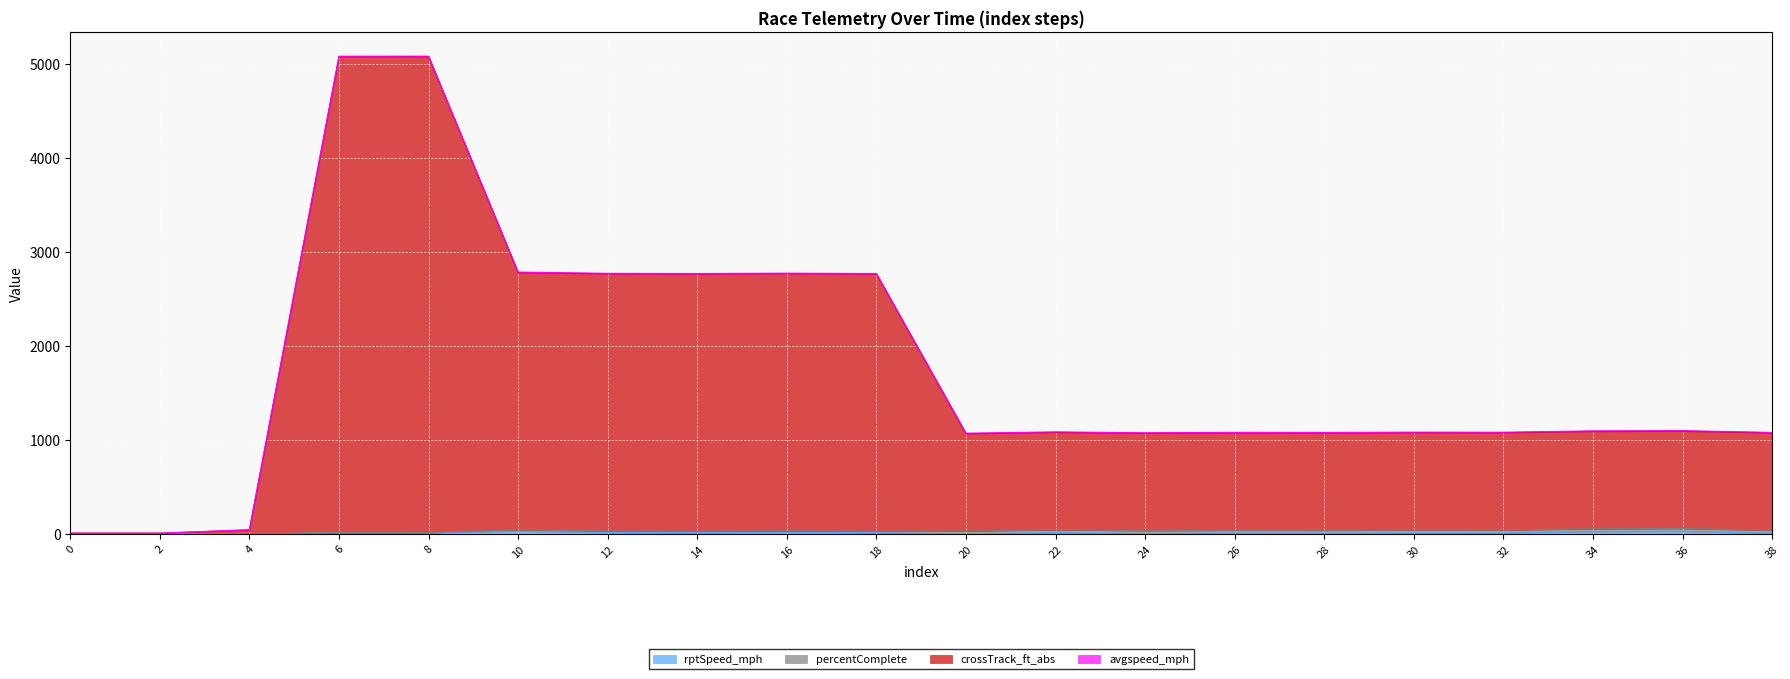

Between 0 and 22, which series saw the biggest shift?

crossTrack_ft_abs